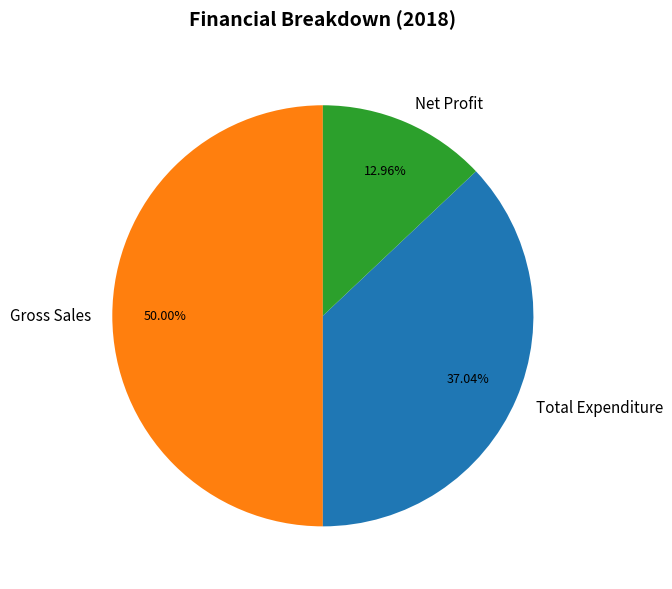

Which slice is the smallest?

Net Profit